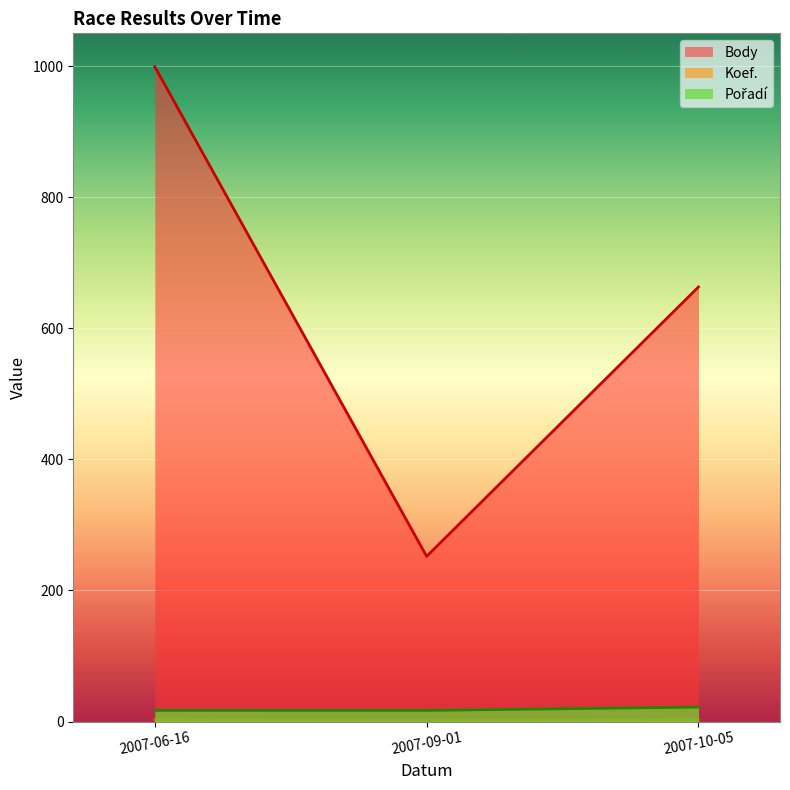

Which series has the largest range (max minus min)?

Body